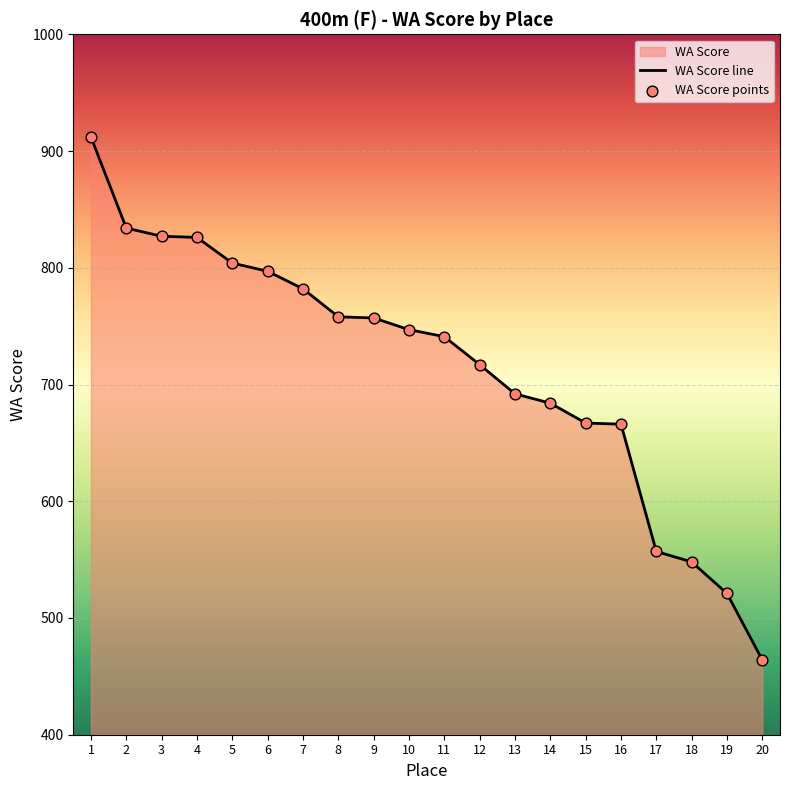

Approximately how many times larger is the value at 15 compared to 16?

1.0